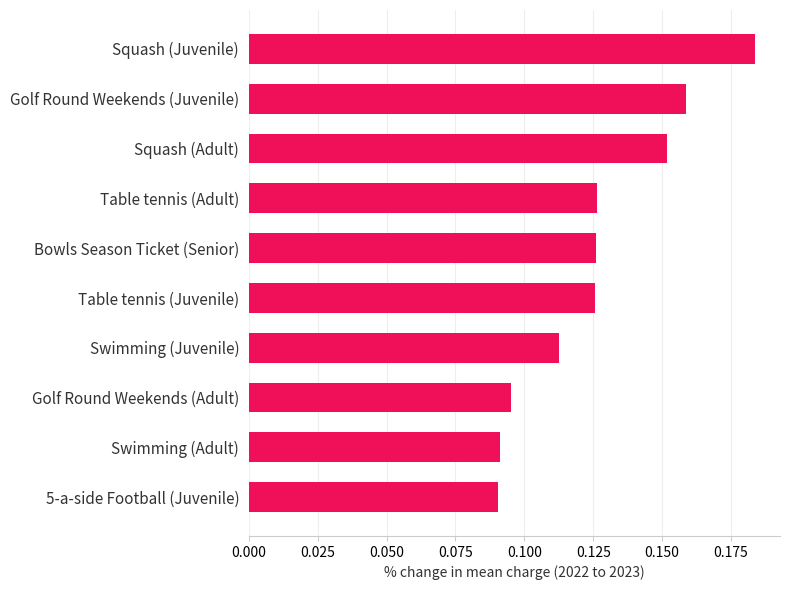

What is the label of the 2nd bar from the bottom?

Swimming (Adult)